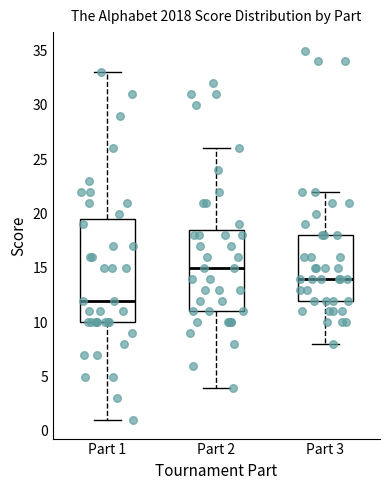

Where is the upper edge of the box for Part 1 on the y-axis? The values are not printed on the chart, so give them approximately, as read against the axis.

19.5